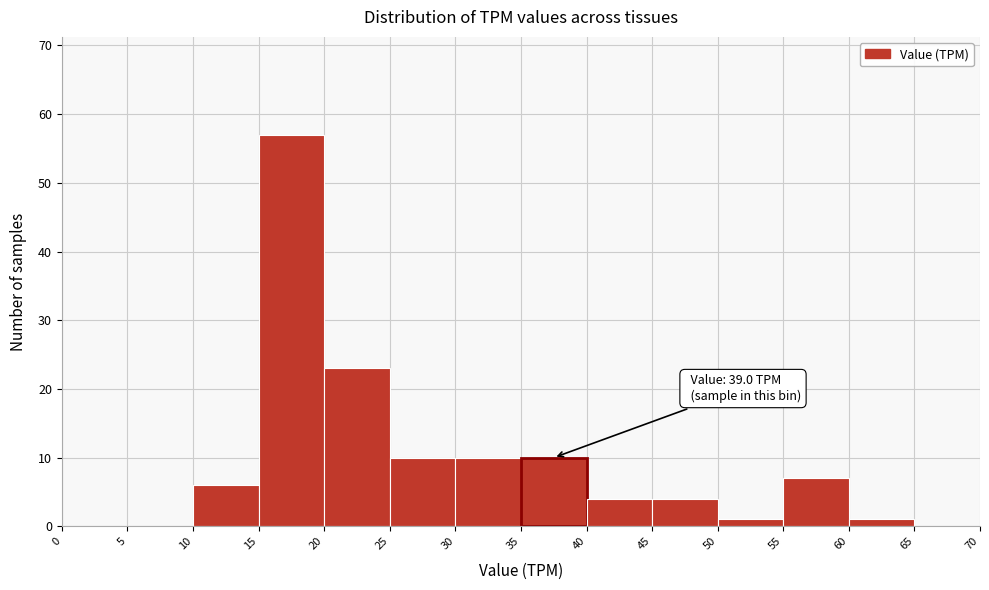

Which range on the x-axis has the tallest bar?

15 to 20